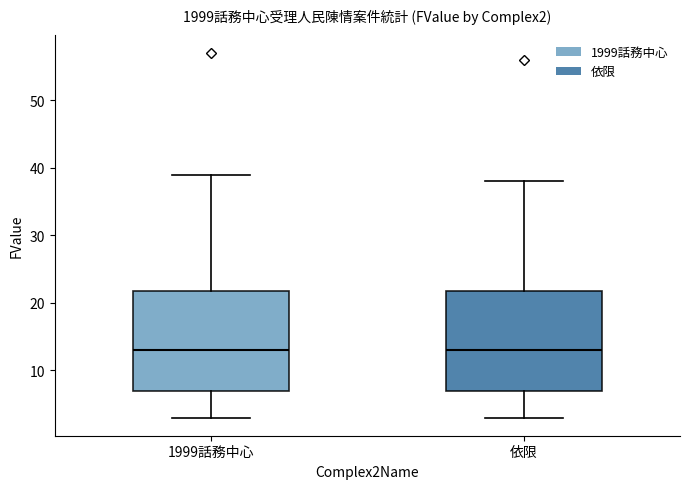

Reading left to right, transcribe this box plot: for each box, give where its median line is, the range the box spans, and where its two whiskers end, as read against the y-axis. The values are not printed on the chart, so give them approximately, as read against the axis.

1999話務中心: median 13, box 7 to 22, whiskers 3 to 39
依限: median 13, box 7 to 22, whiskers 3 to 38